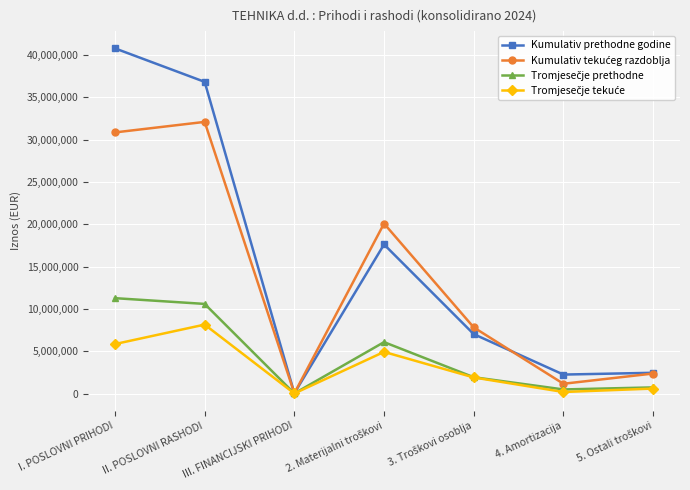

What is the difference between the second highest and minimum values in the Kumulativ prethodne godine series?

36799980